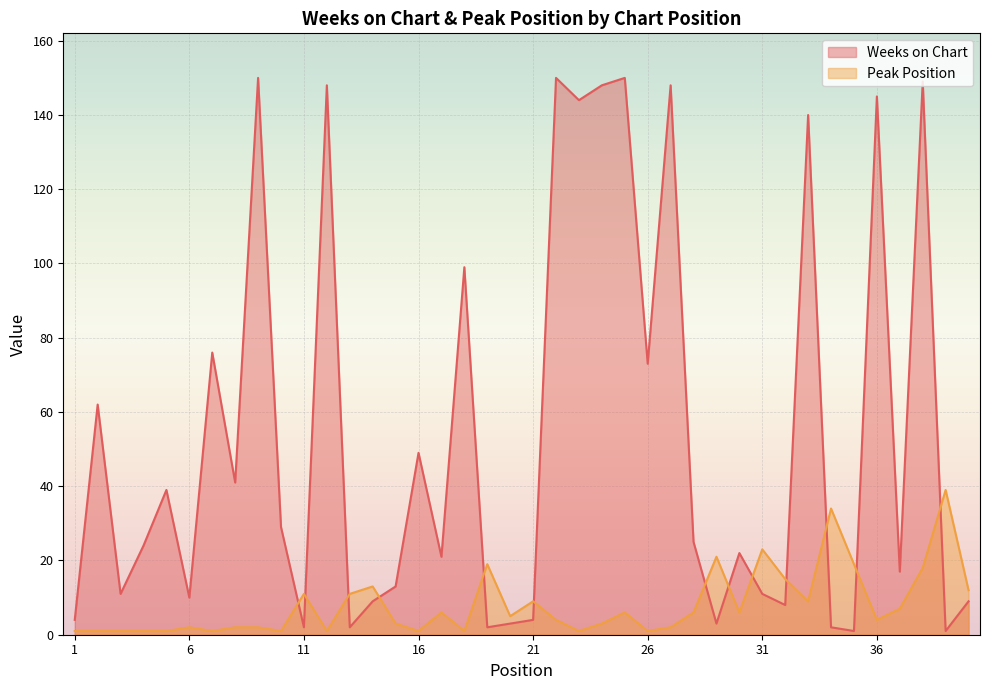

How many lines are shown in the chart?

2